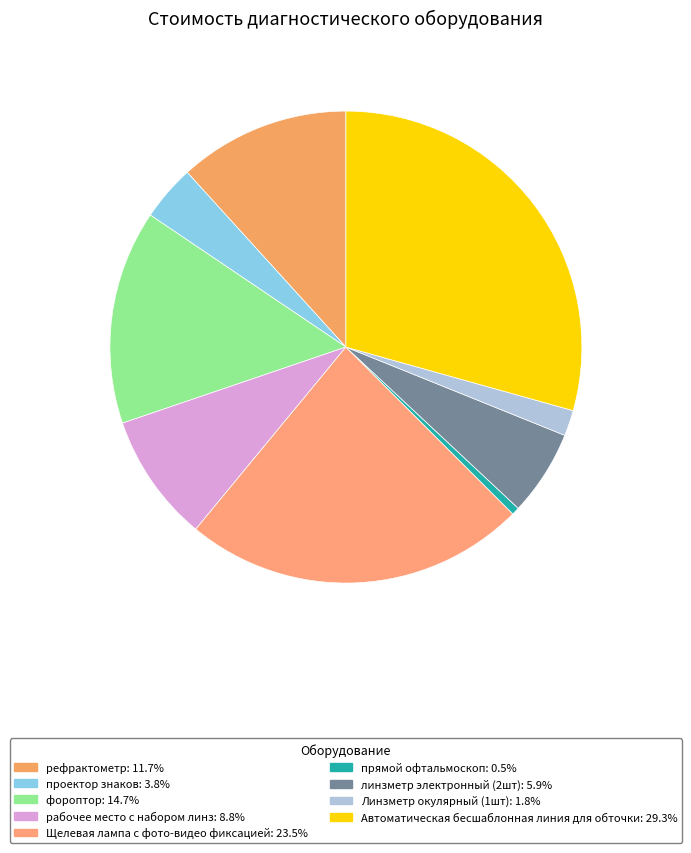

How many slices are in this pie chart?

9